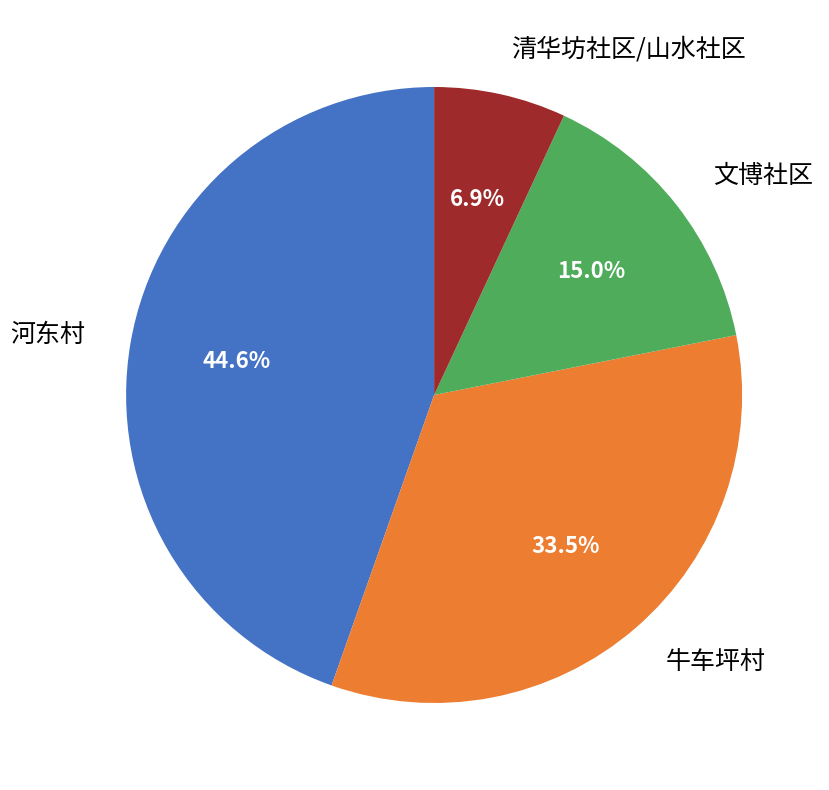

To the nearest percent, what is the difference between the largest and smallest slice percentages?

38%